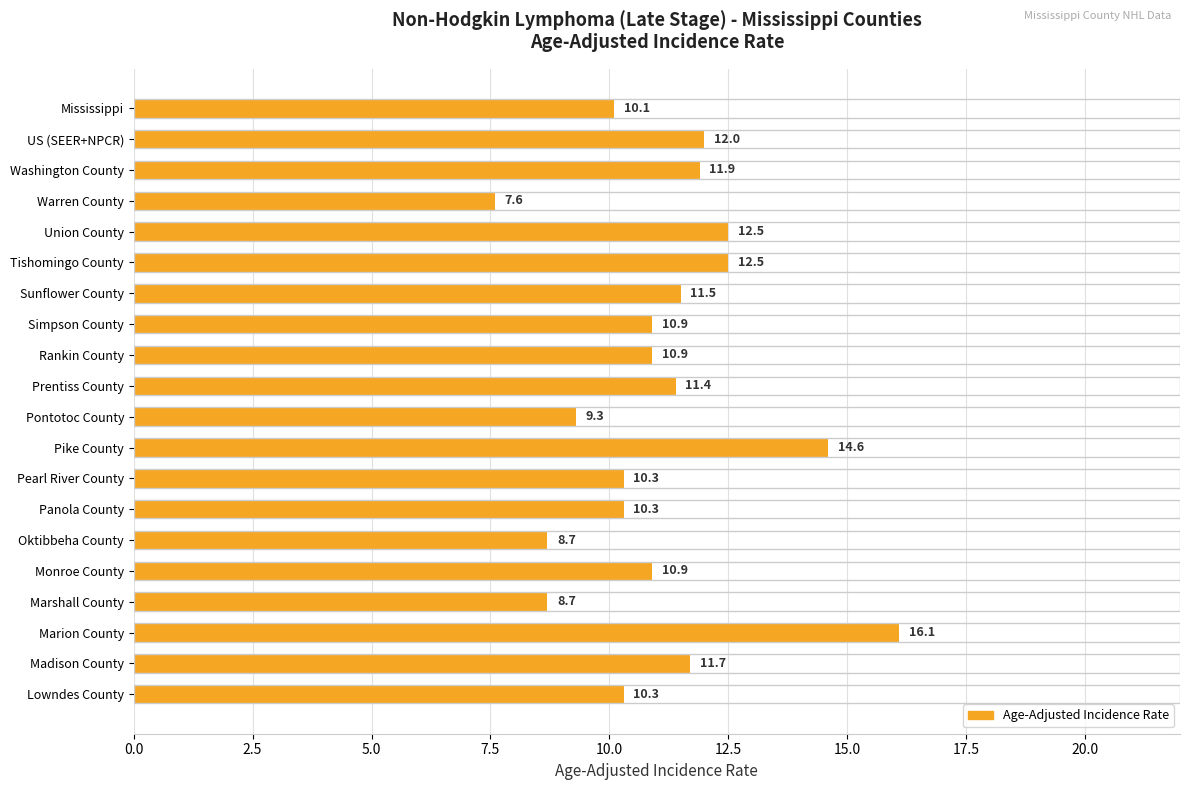

What value does the data have at Simpson County?

10.9